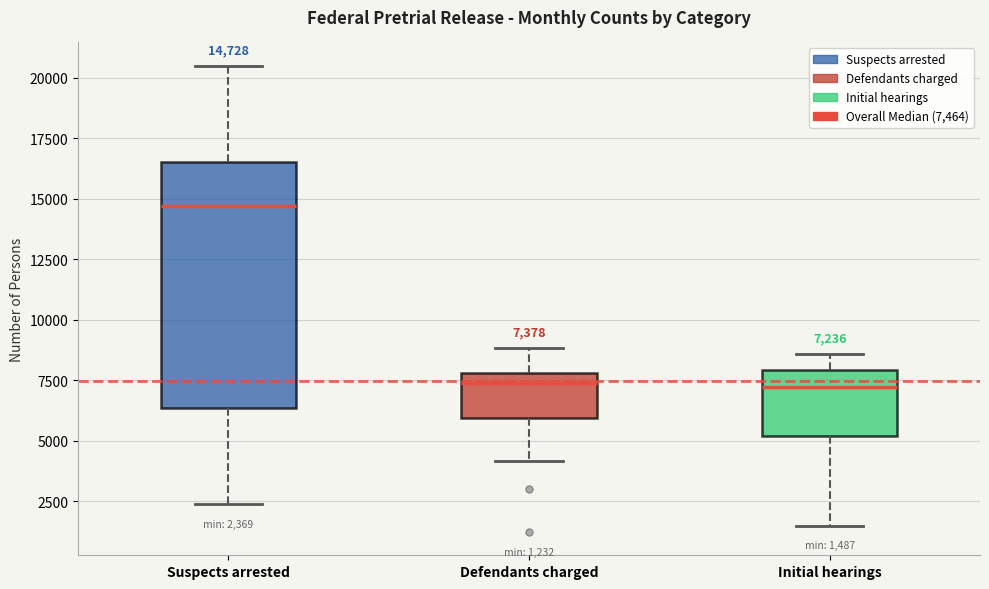

Which box is the tallest, from its lower edge to its upper edge?

Suspects arrested